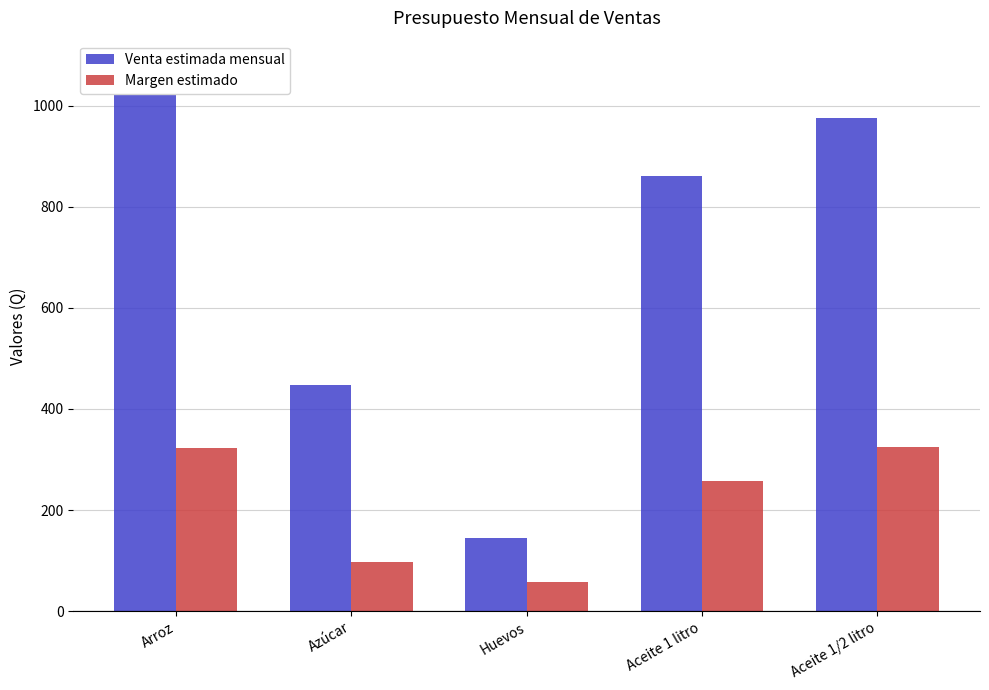

Is it true that Venta estimada mensual equals 860.0 at Aceite 1 litro?

True